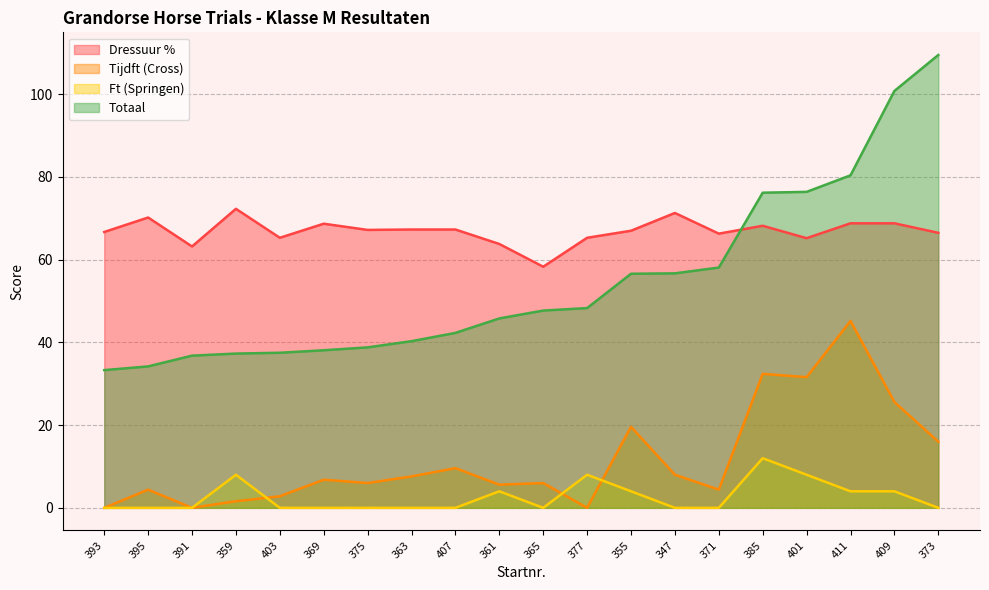

Rank the categories by Ft (Springen) value from lowest to highest.

393, 395, 391, 403, 369, 375, 363, 407, 365, 347, 371, 373, 361, 355, 411, 409, 359, 377, 401, 385